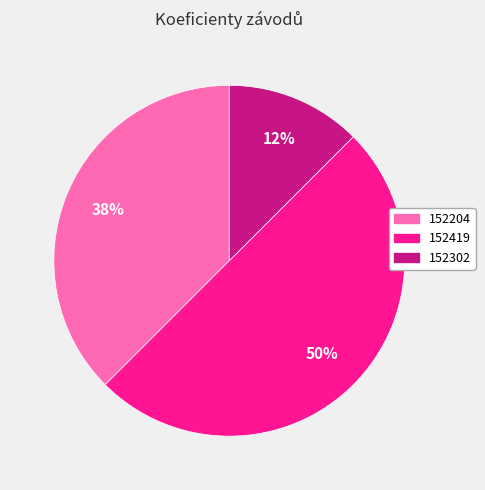

To the nearest percent, what portion does 152419 represent?

50%